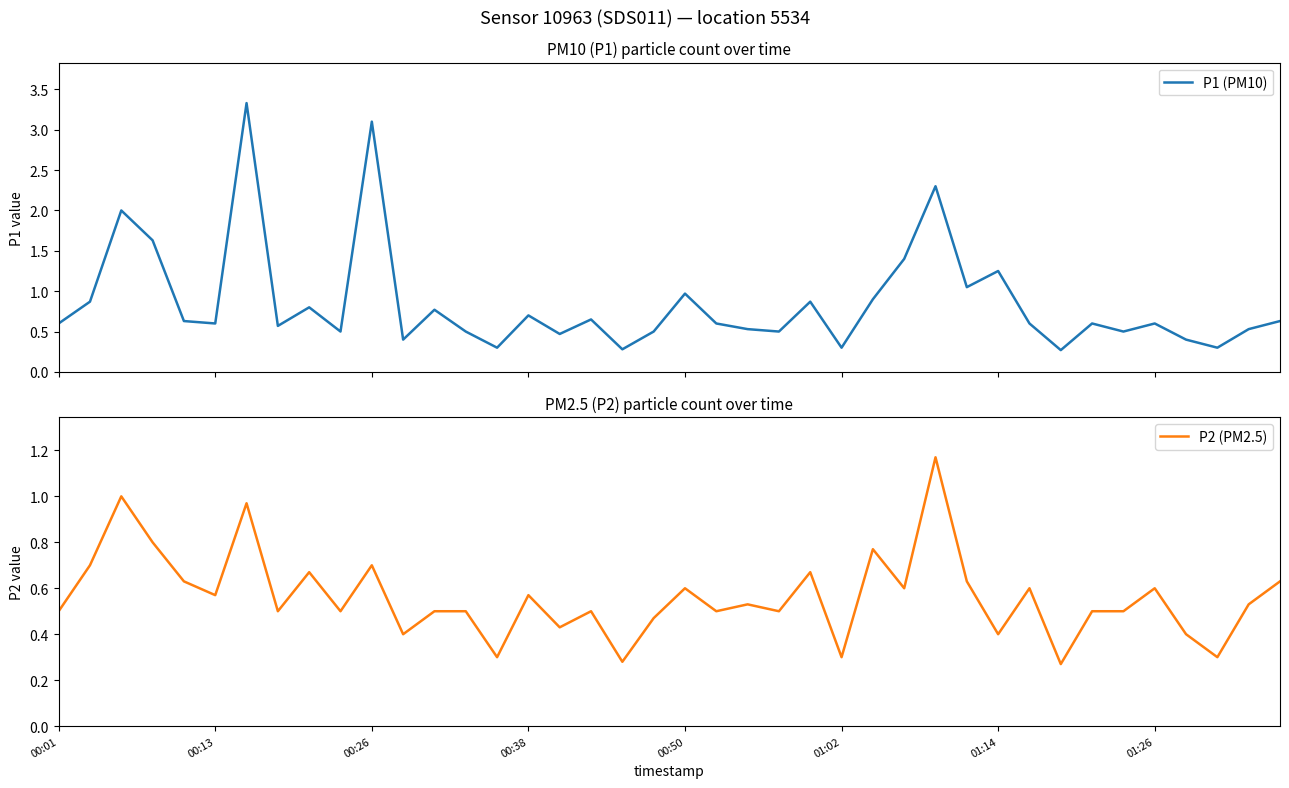

The P2 (PM2.5) series shows 0.5 at 21. True or false?

True